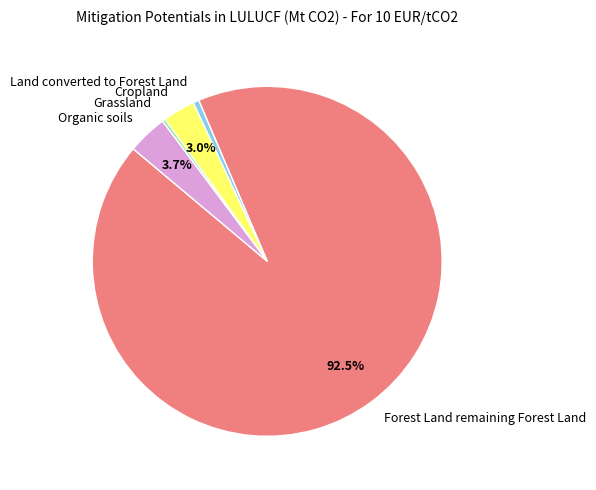

How much of the chart is everything except Organic soils?

96.3%